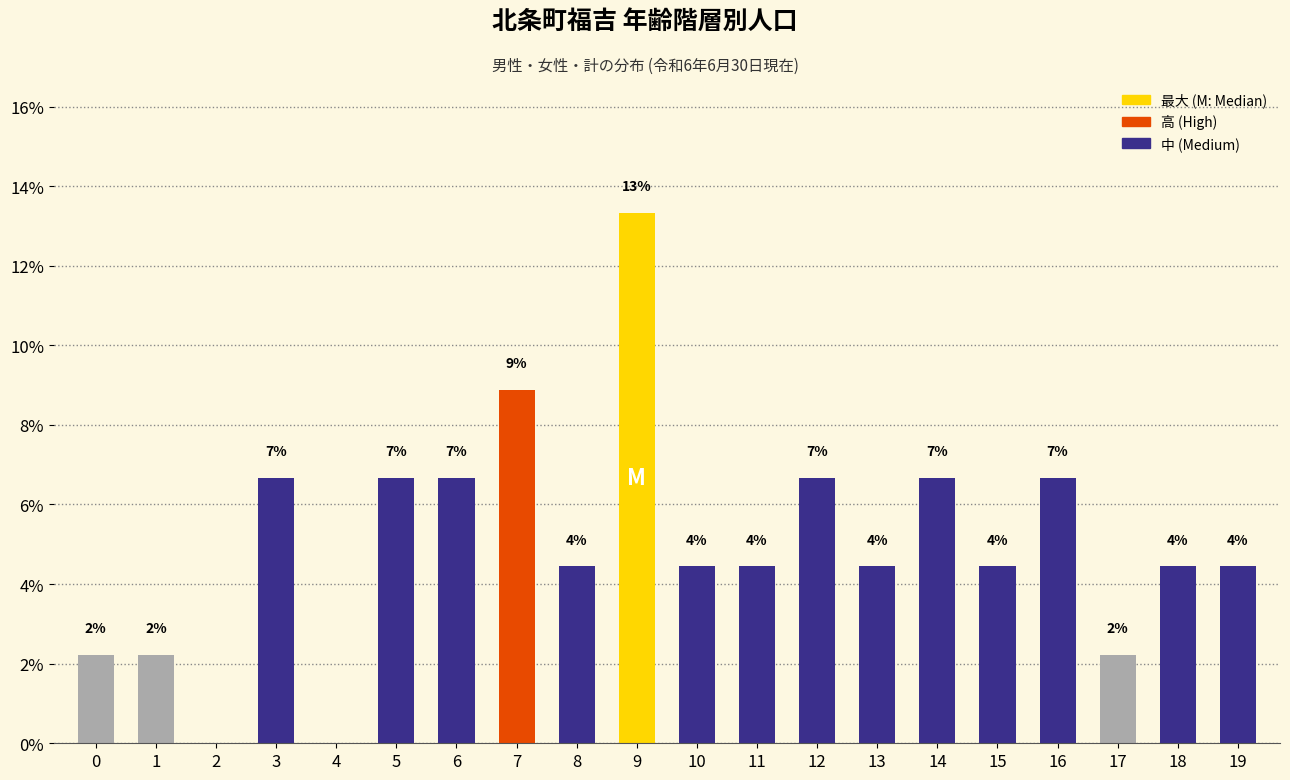

Are the bars horizontal?

No